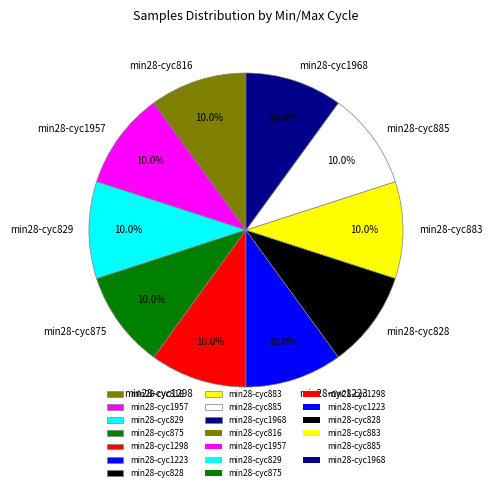

Combined, what portion of the pie is min28-cyc816 and min28-cyc885?

20.0%